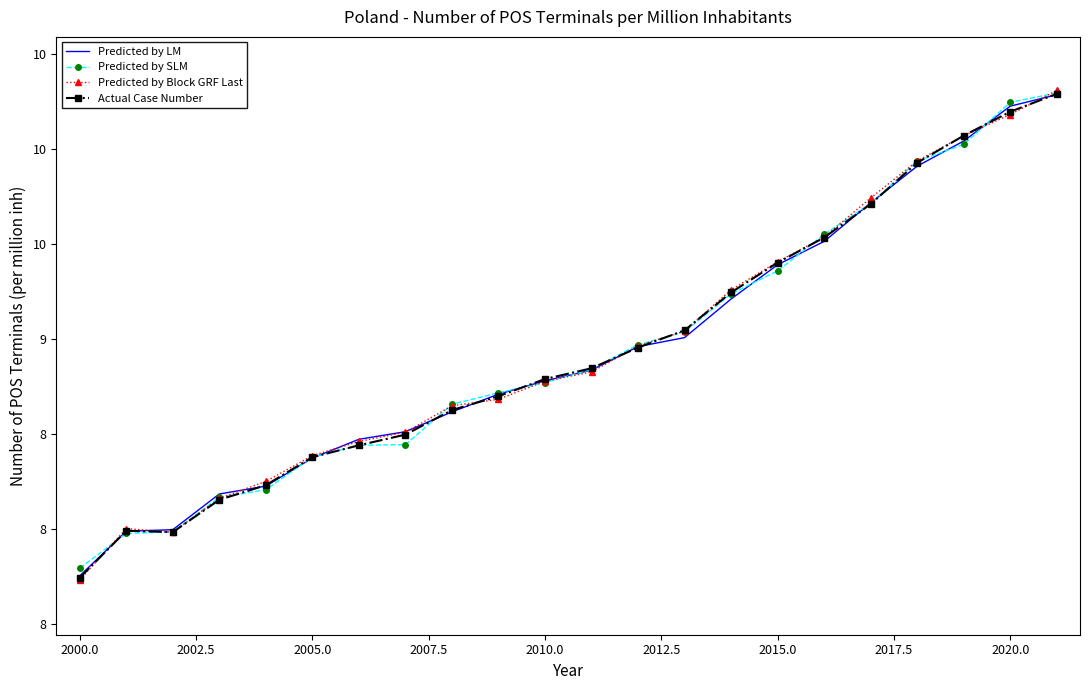

What are all the series names shown in the legend?

Predicted by LM, Predicted by SLM, Predicted by Block GRF Last, Actual Case Number